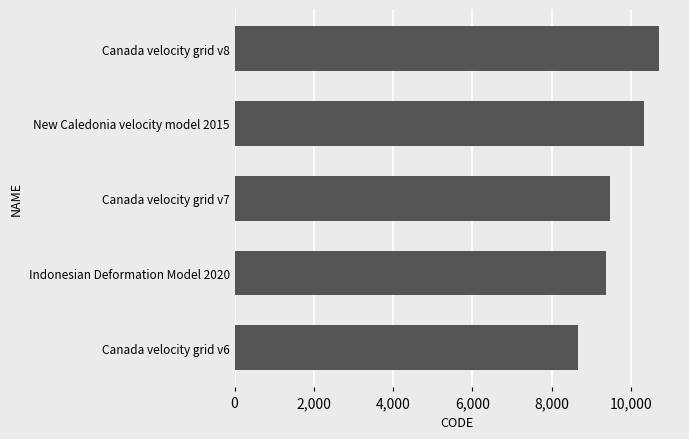

At which label is the value closest to 9691?

Canada velocity grid v7